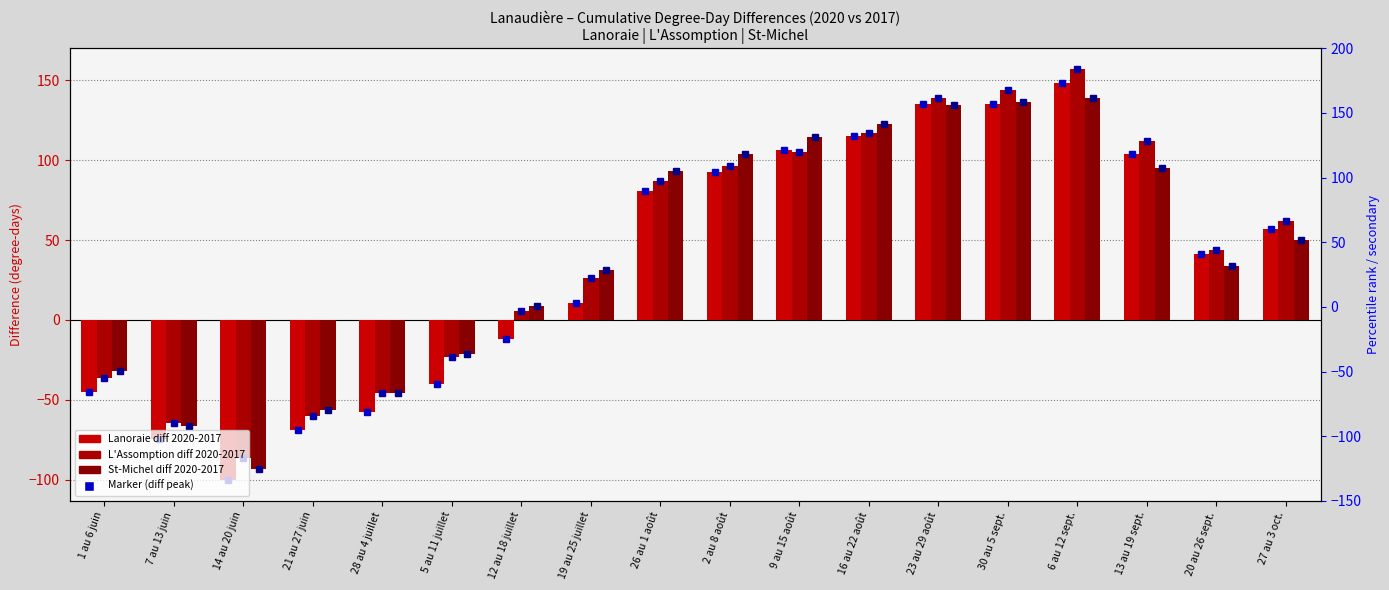

What is the value of the St-Michel diff 2020-2017 bar at the 5th from the left?

-45.9